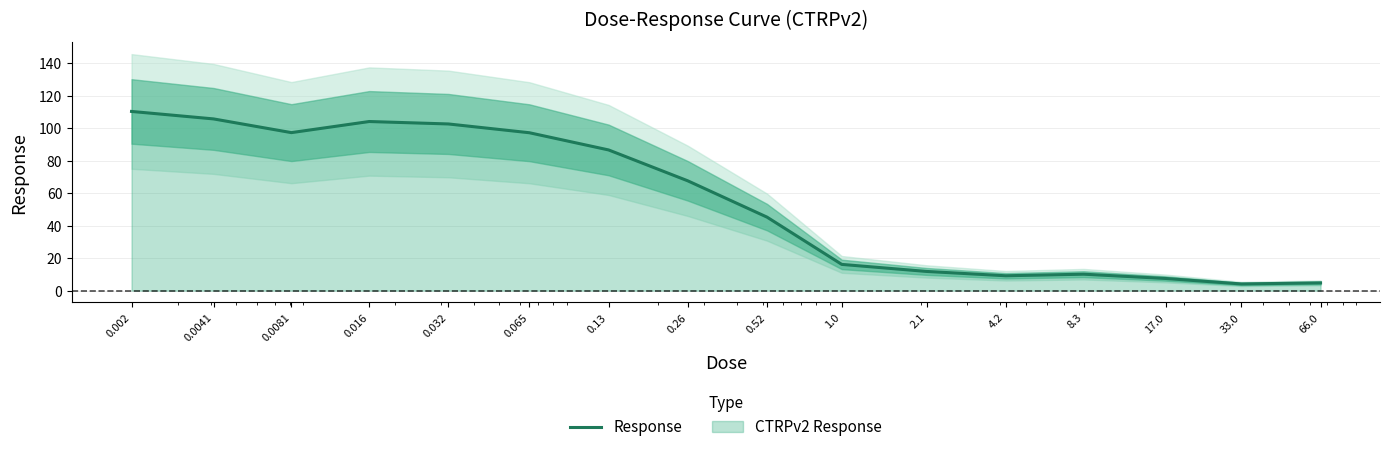

At which category does the data reach its first local valley?

0.0081